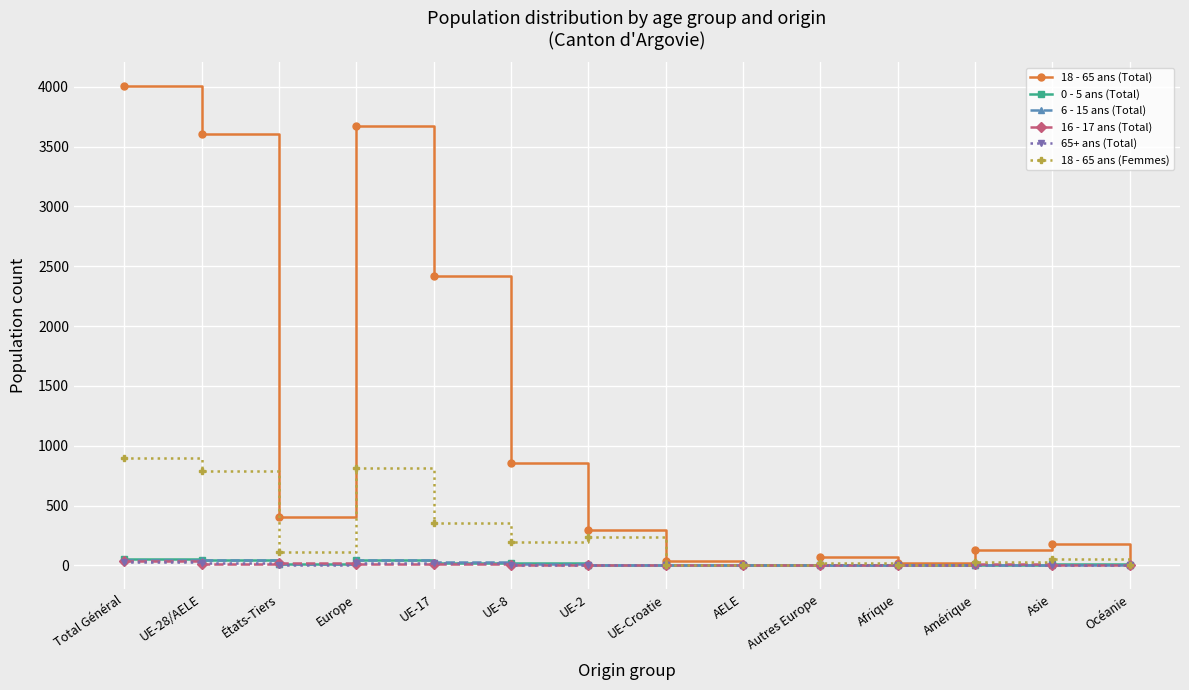

Where does the 65+ ans (Total) series first go above 1?

Total Général